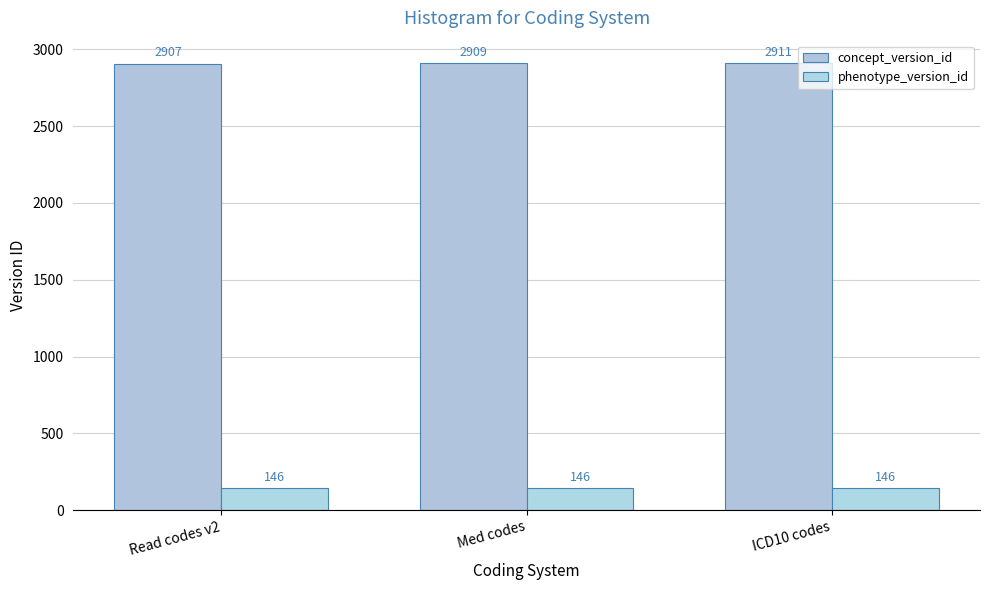

Reading left to right, transcribe all the data shown in this chart.

concept_version_id: 2907	2909	2911
phenotype_version_id: 146	146	146